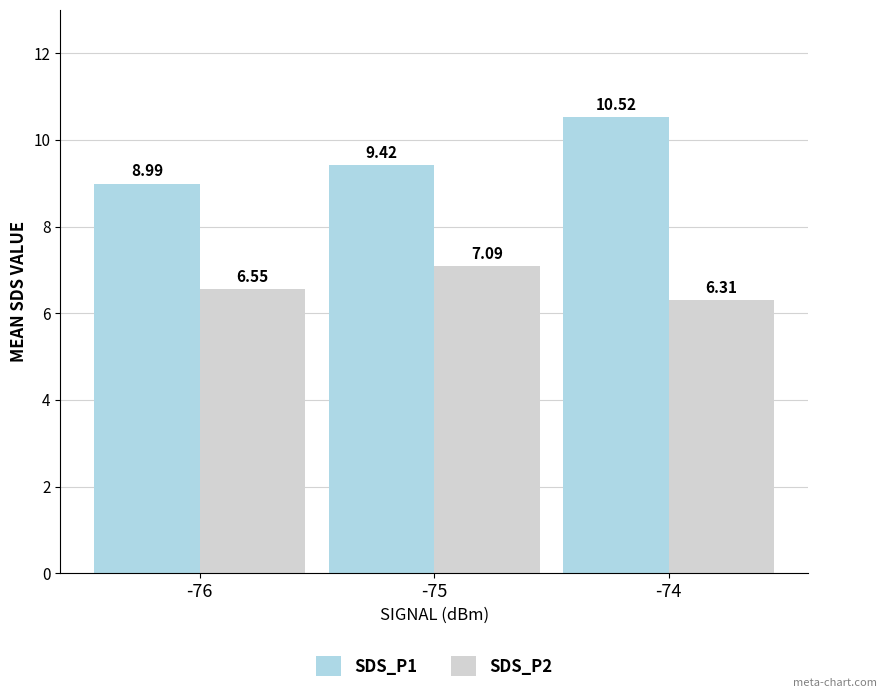

What is the sum of all SDS_P1 values?

28.9